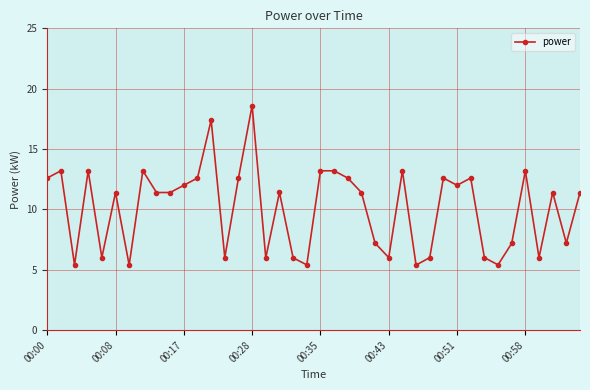

Is this an area chart (filled region under the line)?

No